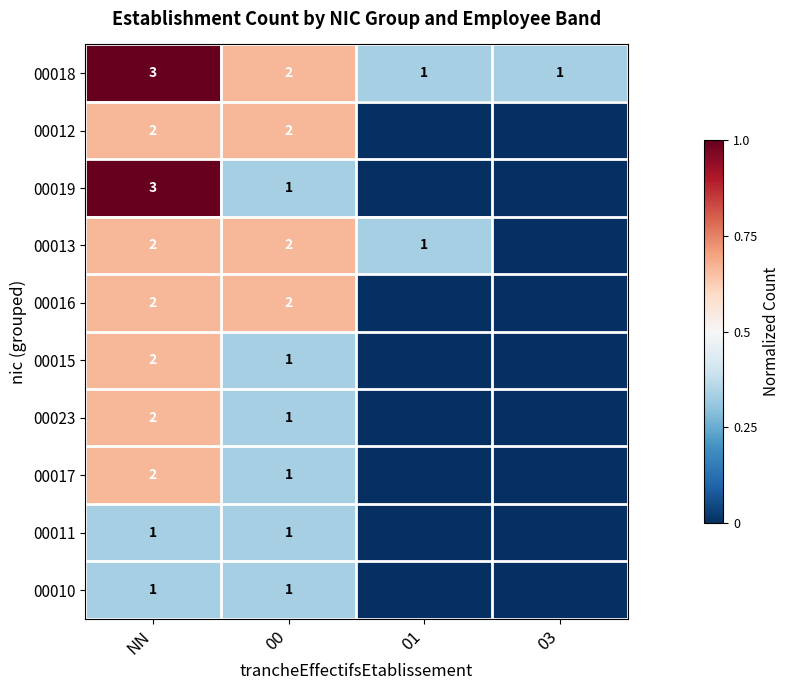

True or false: 00012 has a value of 2 at 00.

True